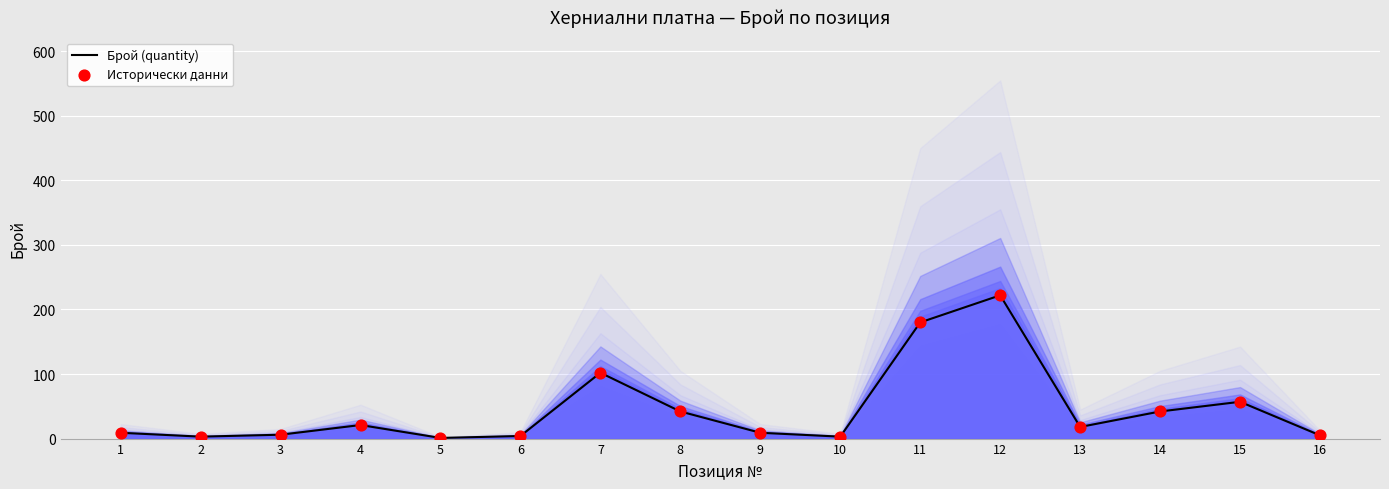

What are all the series names shown in the legend?

Брой (quantity), Исторически данни